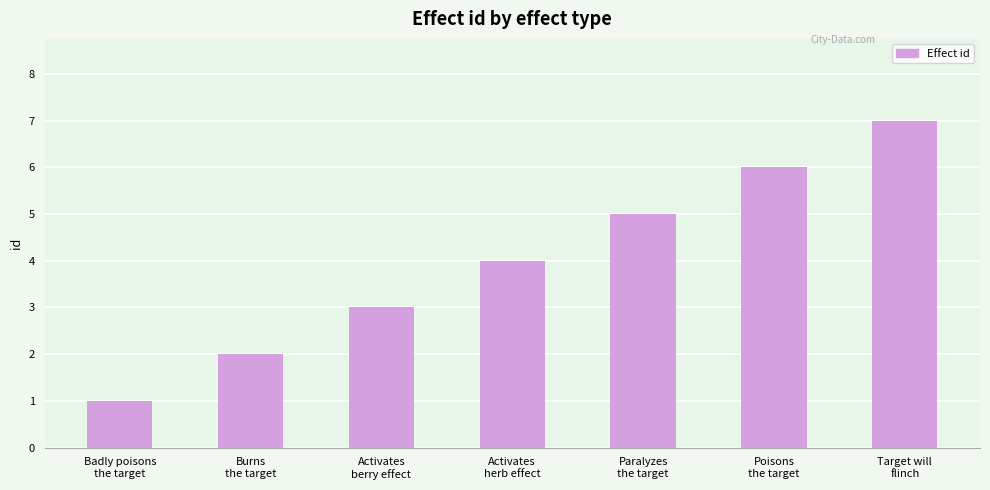

Which label corresponds to the smallest value in the chart?

Badly poisons
the target